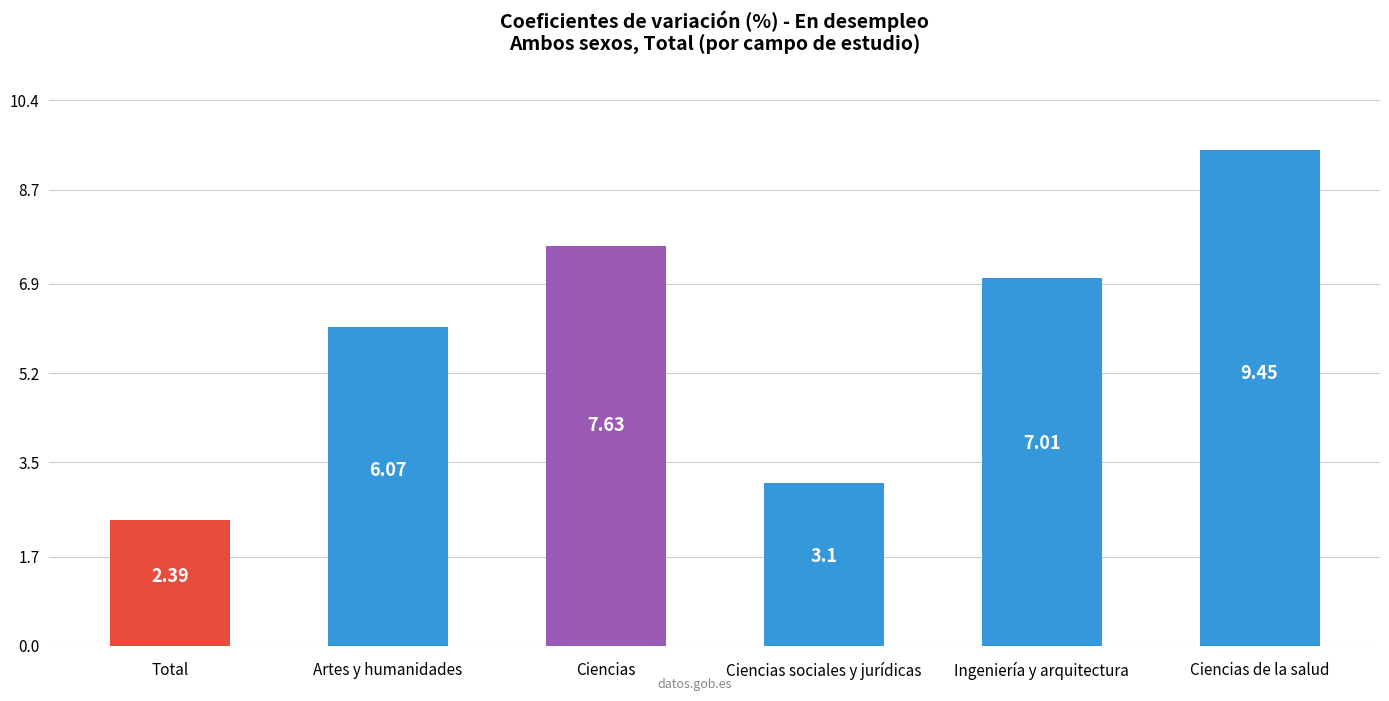

What is the value of the 2nd bar from the left?

6.1